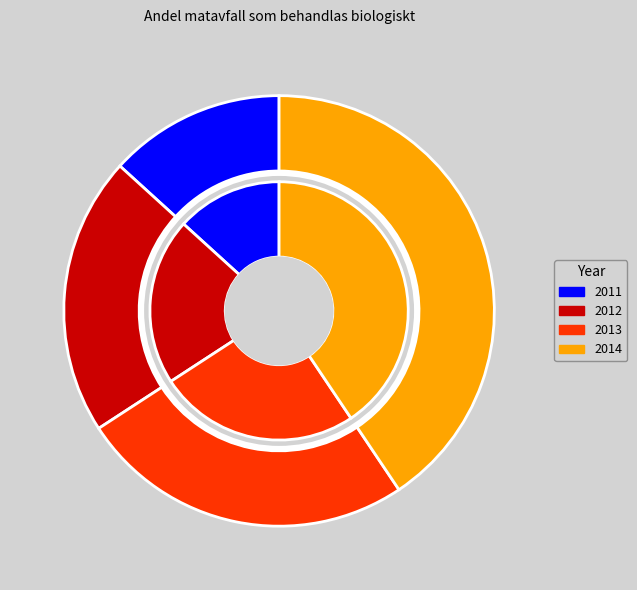

Rank the categories by value from highest to lowest.

2014, 2013, 2012, 2011